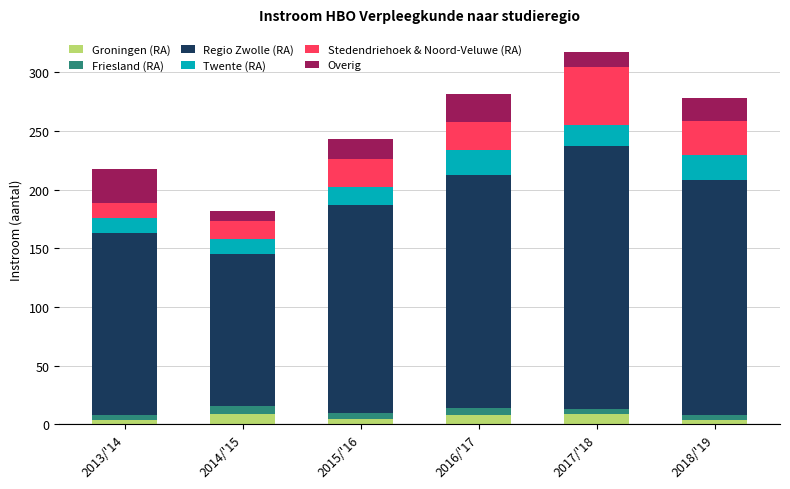

What is the maximum value for Groningen (RA)?

9